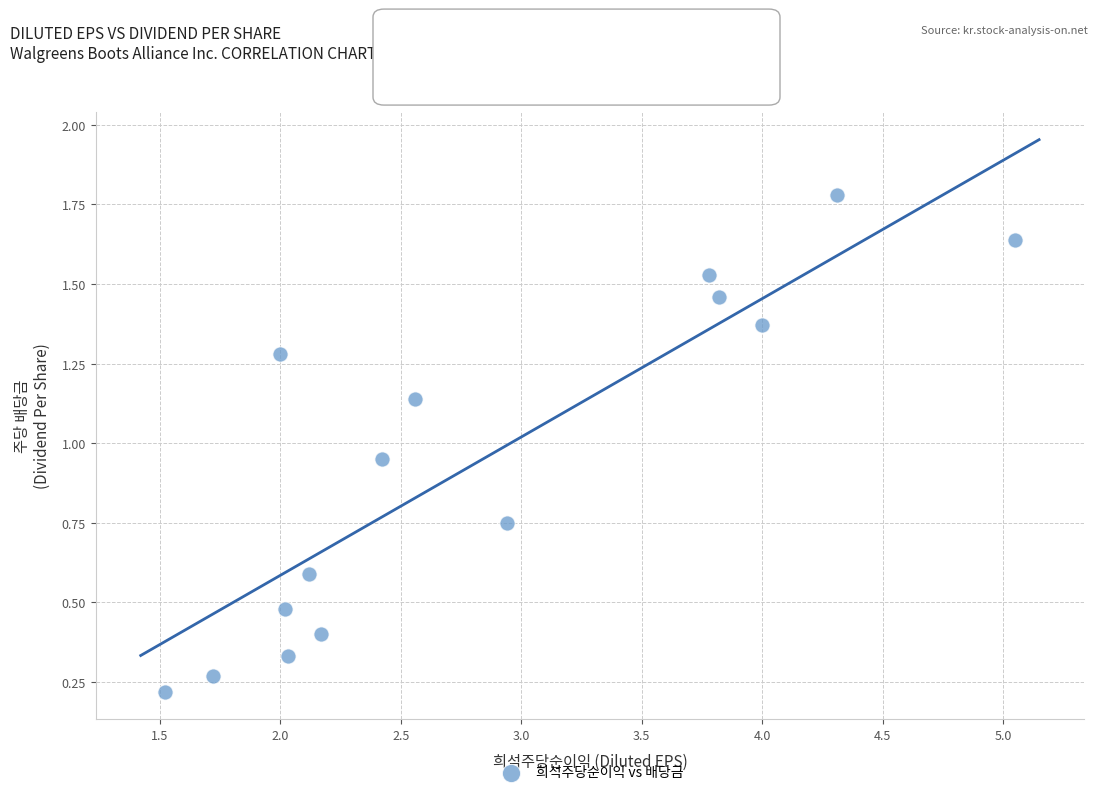

What is the range of X values (max minus min)?

3.5